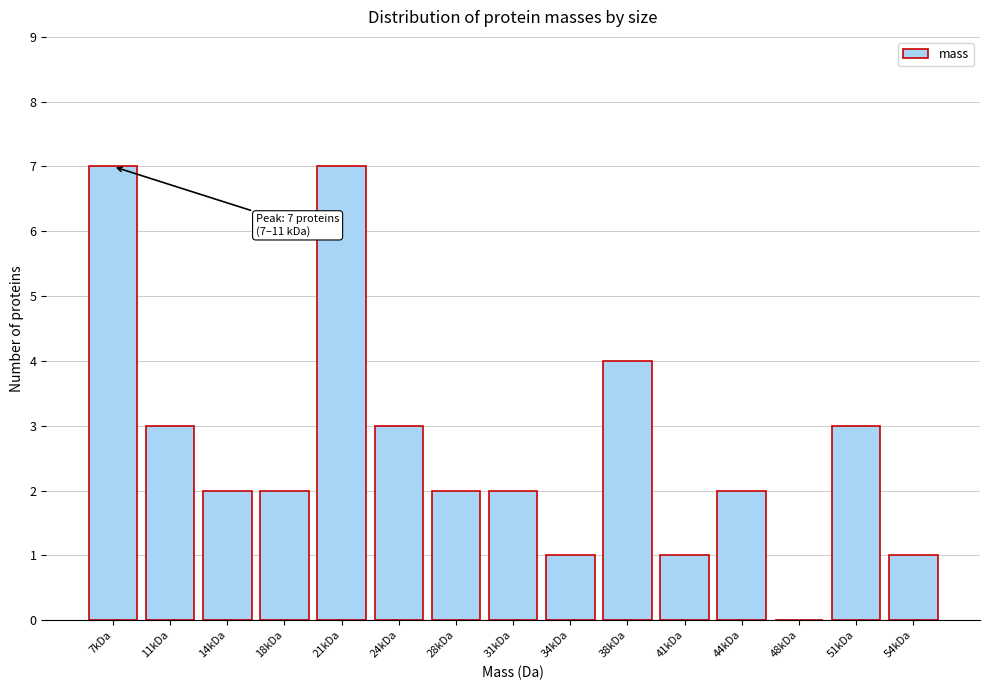

Reading left to right, what are all the values shown in this chart?

7kDa=7	11kDa=3	14kDa=2	18kDa=2	21kDa=7	24kDa=3	28kDa=2	31kDa=2	34kDa=1	38kDa=4	41kDa=1	44kDa=2	48kDa=0	51kDa=3	54kDa=1